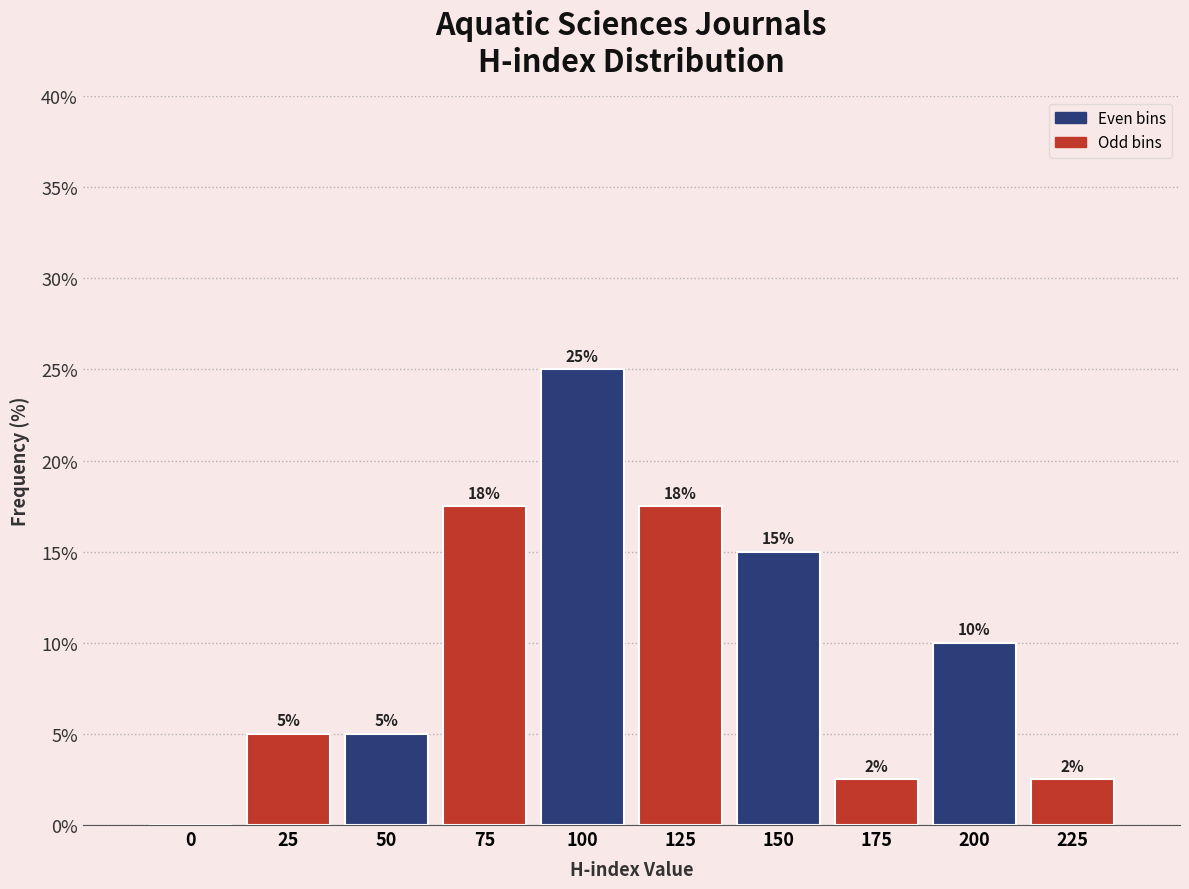

What is the greatest value displayed?

25.0